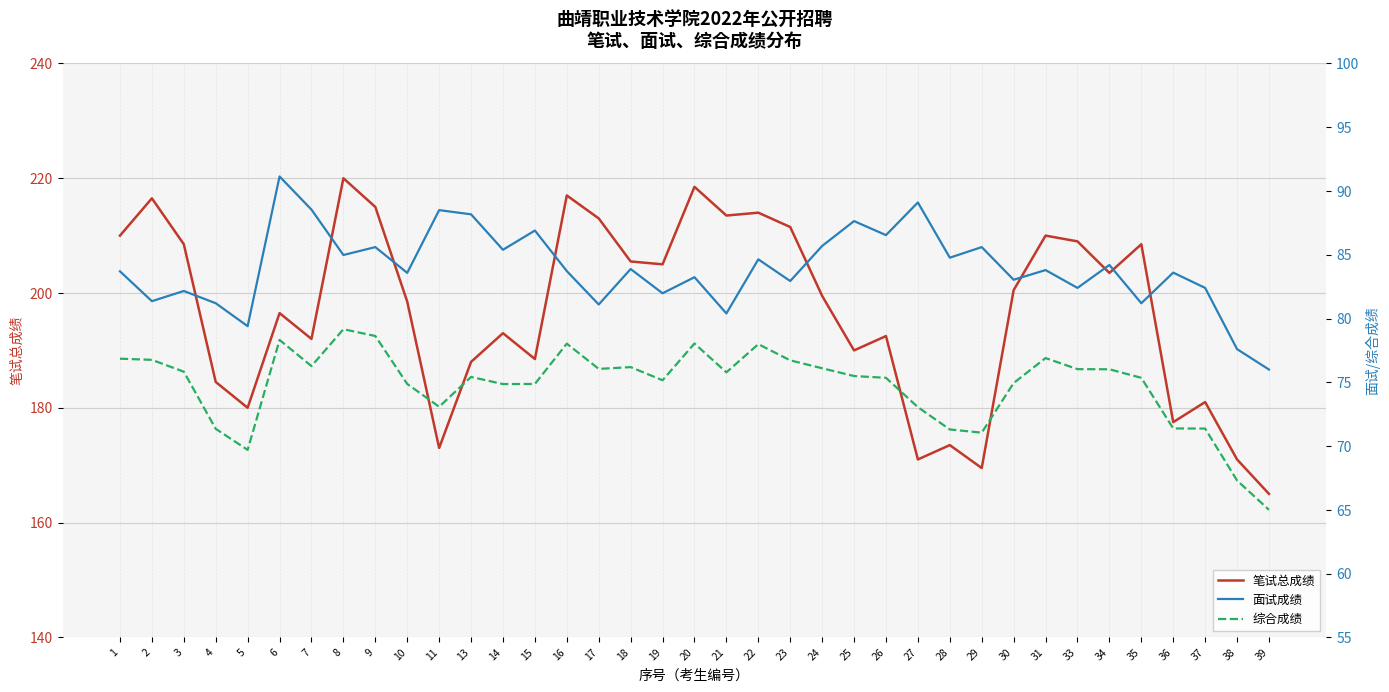

Reading left to right, transcribe all the data shown in this chart.

笔试总成绩: 210.0	216.5	208.5	184.5	180.0	196.5	192.0	220.0	215.0	198.5	173.0	188.0	193.0	188.5	217.0	213.0	205.5	205.0	218.5	213.5	214.0	211.5	199.5	190.0	192.5	171.0	173.5	169.5	200.5	210.0	209.0	203.5	208.5	177.5	181.0	171.0	165.0
面试成绩: 83.7	81.4	82.2	81.2	79.4	91.1	88.5	85.0	85.6	83.6	88.5	88.2	85.4	86.9	83.7	81.1	83.9	82.0	83.2	80.4	84.6	82.9	85.7	87.6	86.5	89.1	84.8	85.6	83.0	83.8	82.4	84.2	81.2	83.6	82.4	77.6	76.0
综合成绩: 76.8	76.8	75.8	71.3	69.7	78.3	76.3	79.2	78.6	74.9	73.1	75.4	74.9	74.9	78.0	76.0	76.2	75.2	78.0	75.8	78.0	76.7	76.1	75.5	75.3	73.0	71.3	71.0	74.9	76.9	76.0	76.0	75.3	71.4	71.4	67.3	65.0